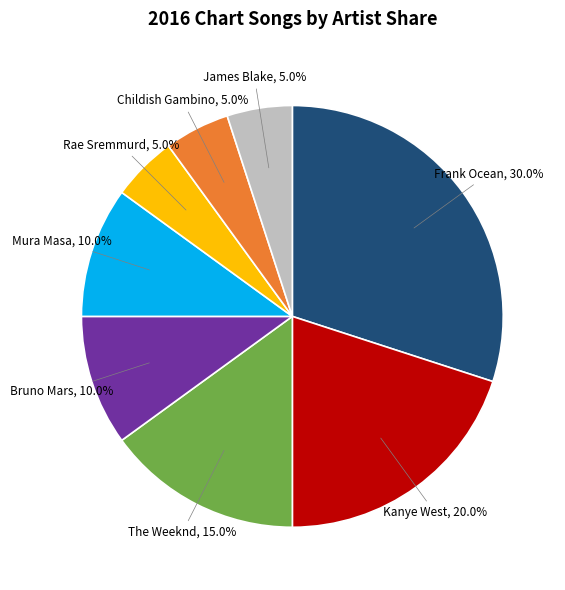

Is there any slice that represents more than half of the pie?

No